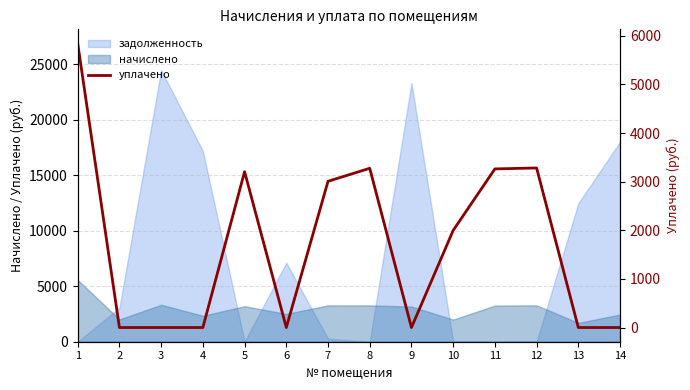

What is the value of the 8th point from the left?

3275.4